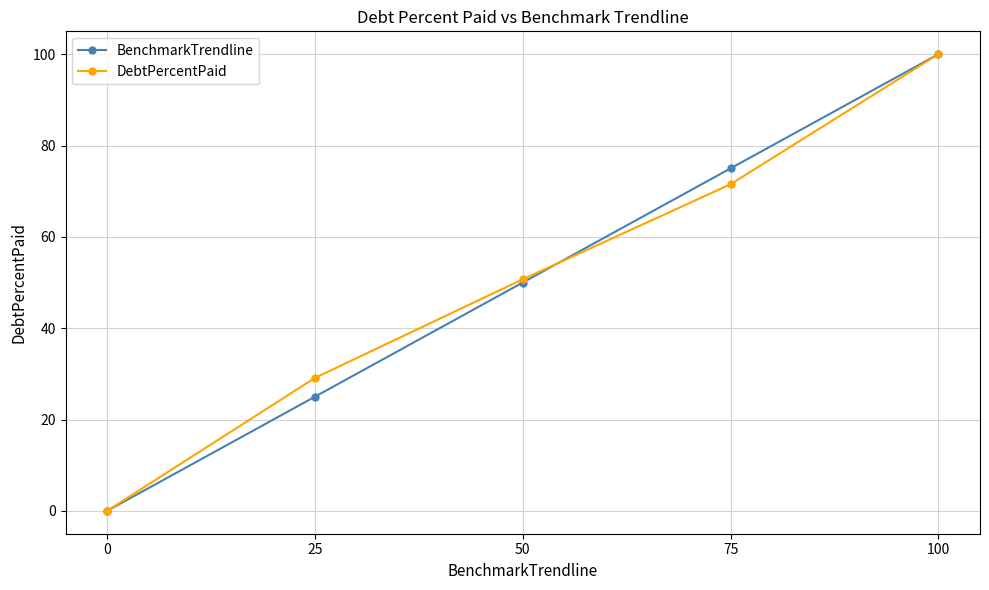

What is the sum of the DebtPercentPaid values at 0 and 50?

50.7